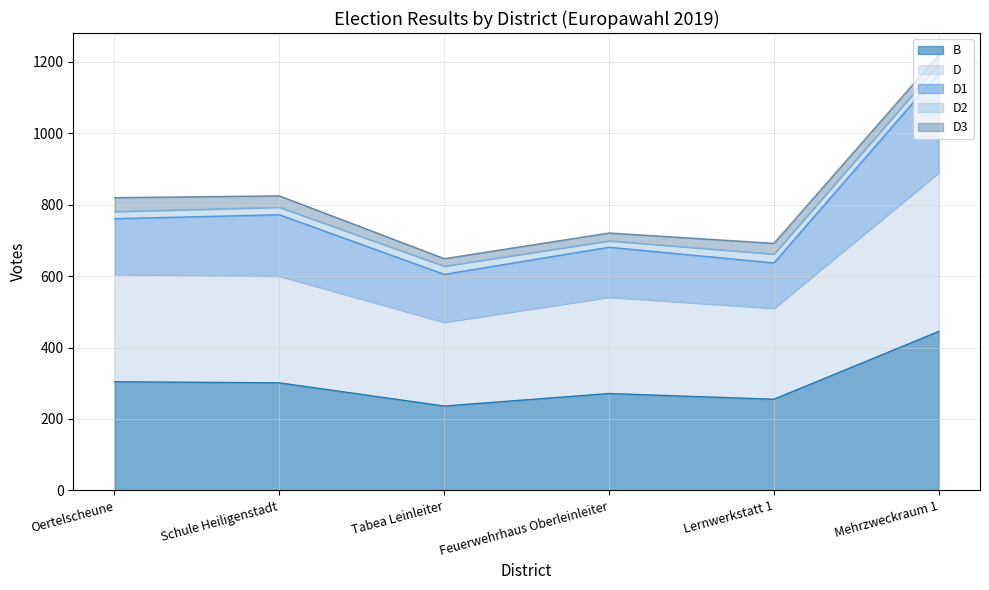

True or false: D1 and B intersect in this chart.

False